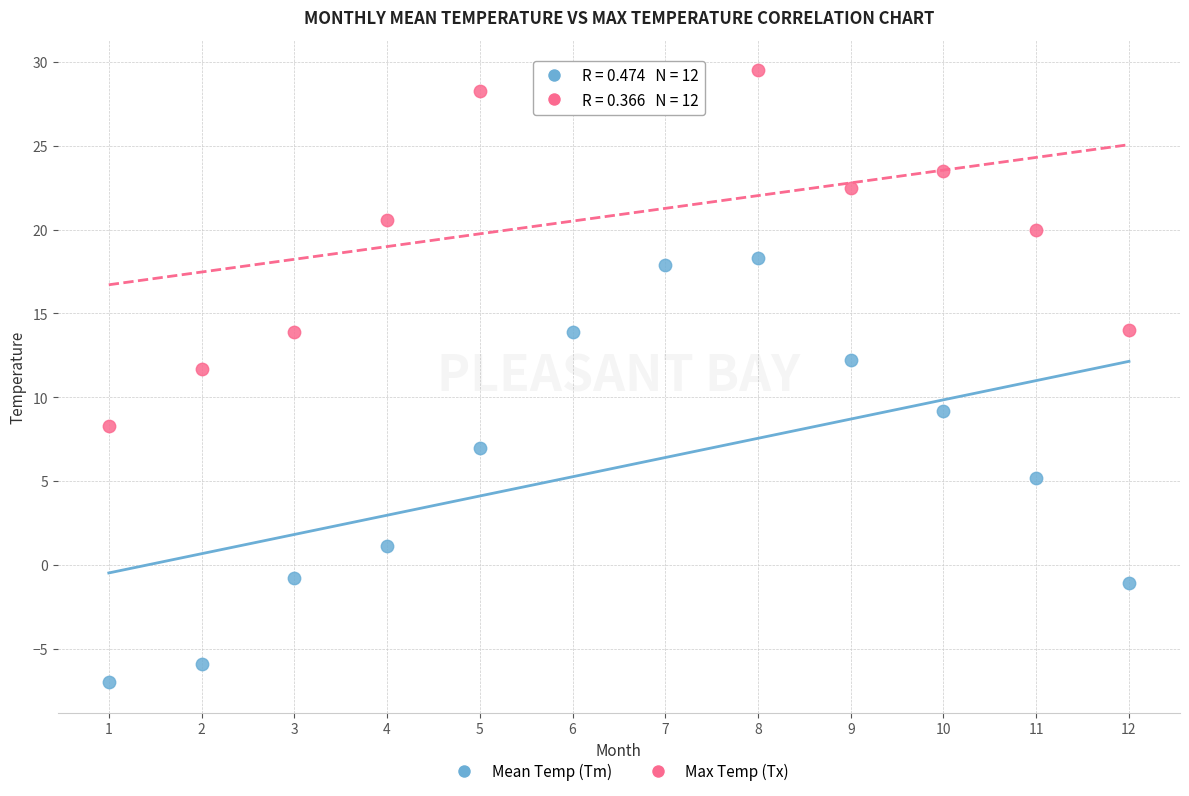

Which series has the largest Y range (max minus min)?

Mean Temp (Tm)